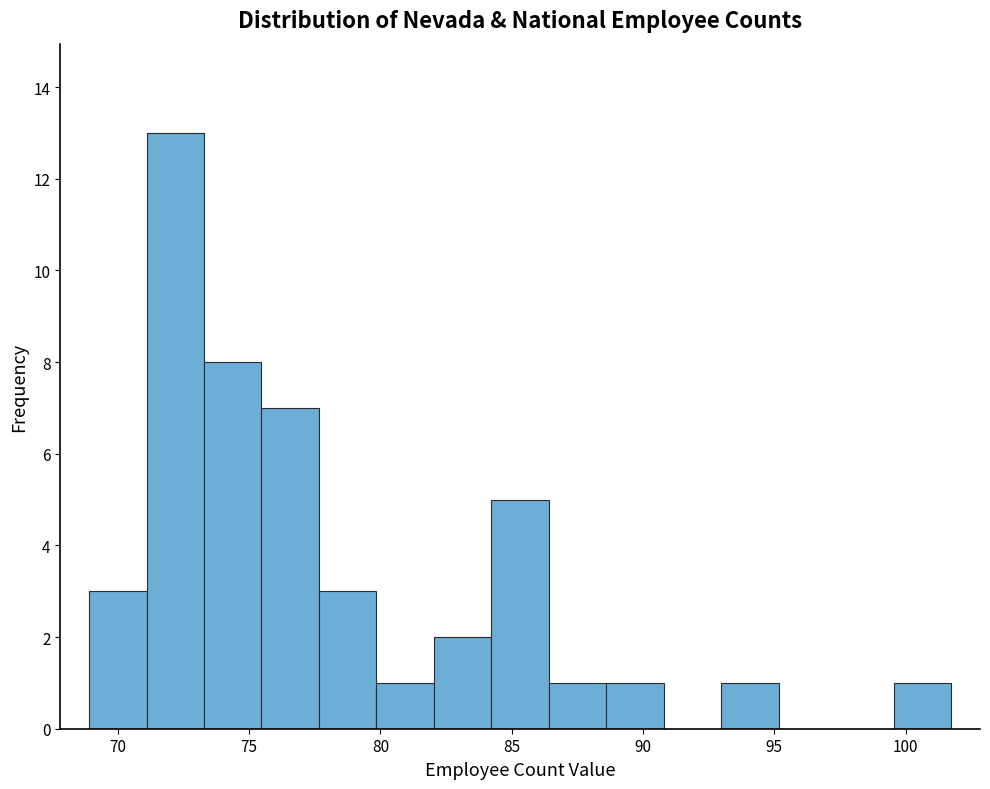

Reading left to right, transcribe this chart: for each bar, give the range it covers on the x-axis and its height. Neither the bar edges nor the heights are printed on the chart, so give them approximately, as read against the axes.

69.0 to 71.0: 3
71.0 to 73.5: 13
73.5 to 75.5: 8
75.5 to 77.5: 7
77.5 to 80.0: 3
80.0 to 82.0: 1
82.0 to 84.0: 2
84.0 to 86.5: 5
86.5 to 88.5: 1
88.5 to 91.0: 1
91.0 to 93.0: 0
93.0 to 95.0: 1
95.0 to 97.5: 0
97.5 to 99.5: 0
99.5 to 101.5: 1